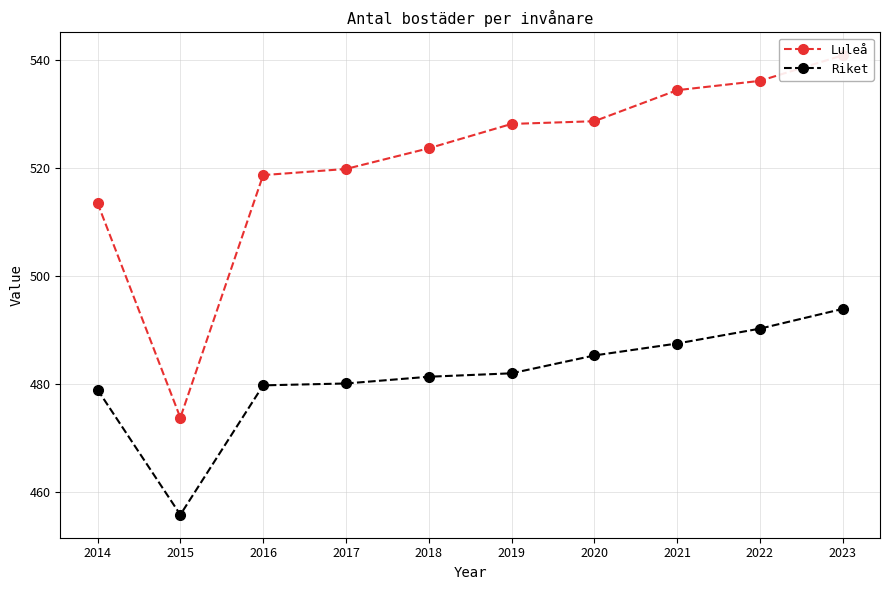

List the series in order of their overall mean, highest first.

Luleå, Riket